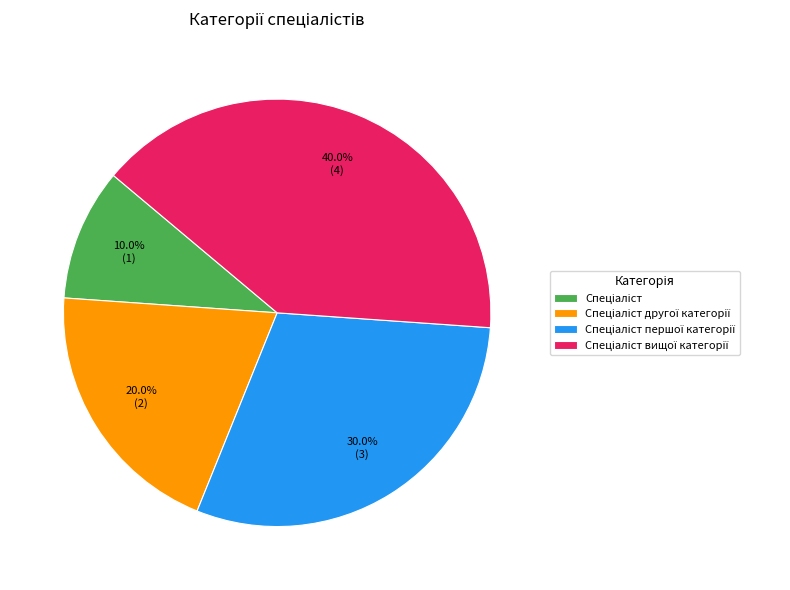

Does any single category account for the majority?

No